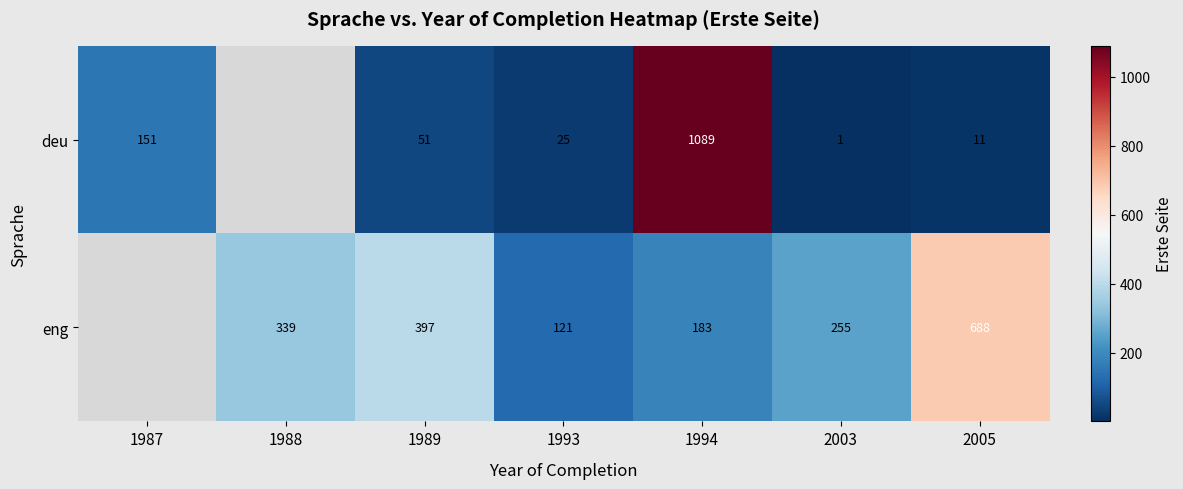

What is the total value across all series at 1993?

146